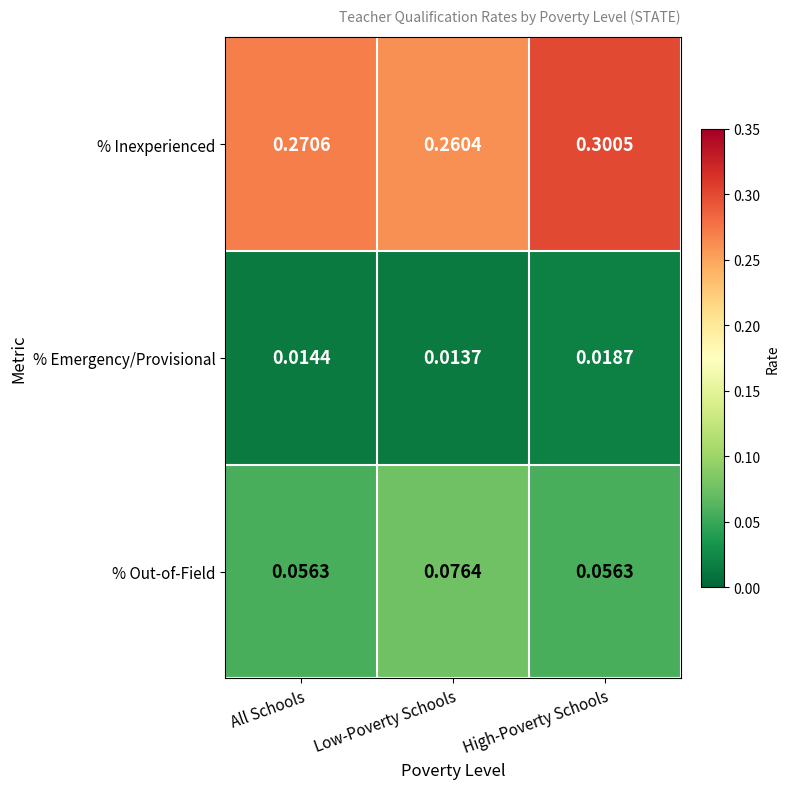

At which label is % Emergency/Provisional closest to 0?

Low-Poverty Schools